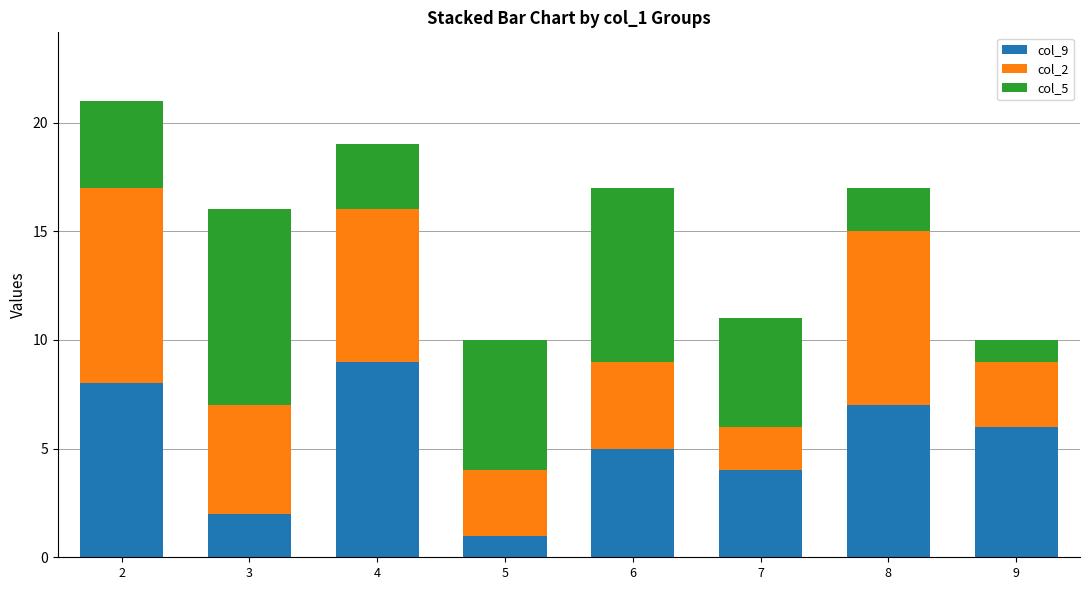

Rank the categories by col_9 value from lowest to highest.

5, 3, 7, 6, 9, 8, 2, 4